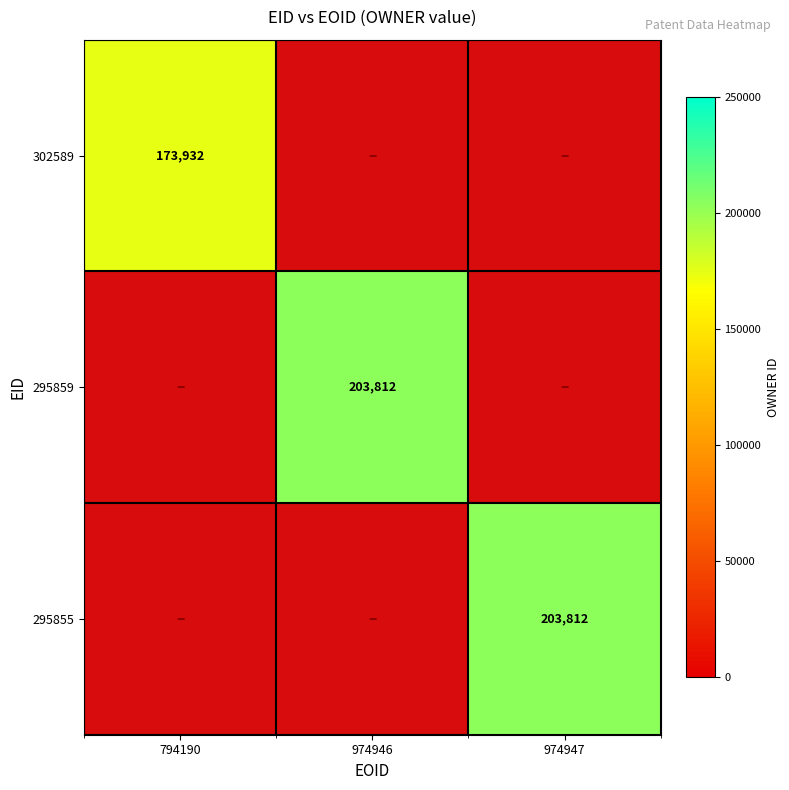

Is it true that 295855 equals 67580 at 974947?

False